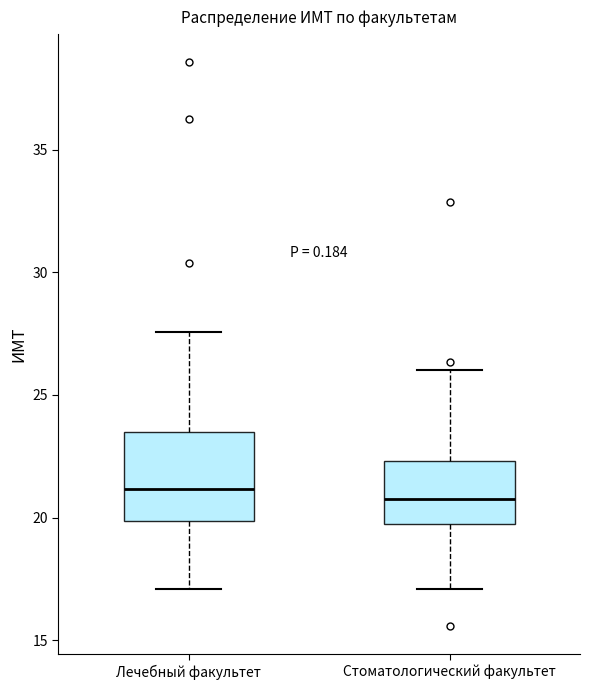

Reading left to right, transcribe this box plot: for each box, give where its median line is, the range the box spans, and where its two whiskers end, as read against the y-axis. The values are not printed on the chart, so give them approximately, as read against the axis.

Лечебный факультет: median 21.0, box 20.0 to 23.5, whiskers 17.0 to 27.5
Стоматологический факультет: median 21.0, box 20.0 to 22.5, whiskers 17.0 to 26.0